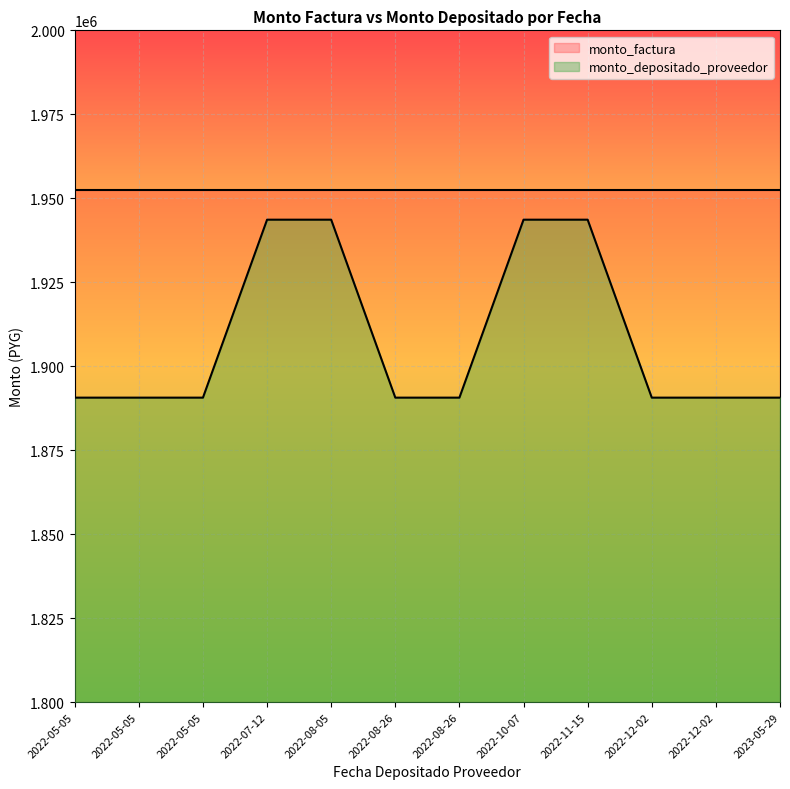

What is the difference between the maximum and minimum values?

52983